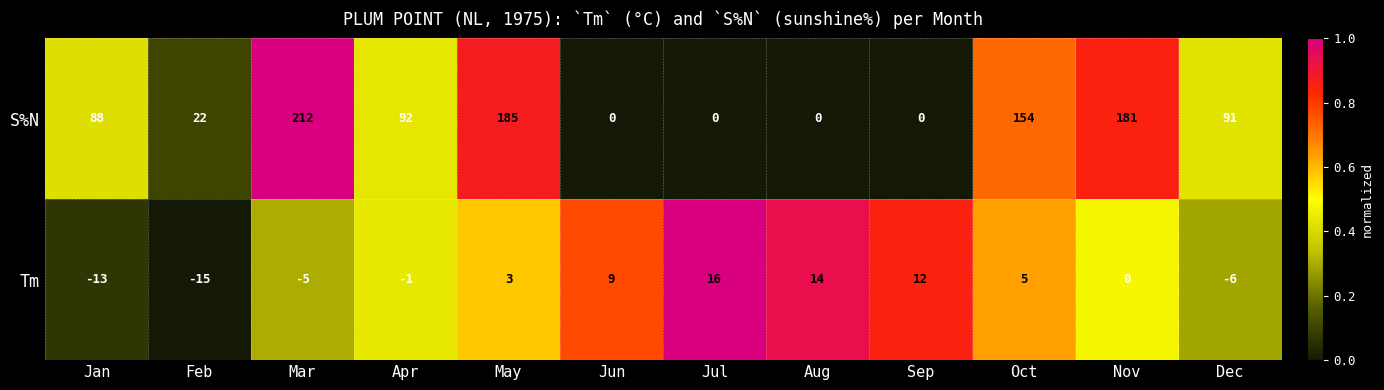

What is the difference between the maximum and minimum values in the Tm series?

31